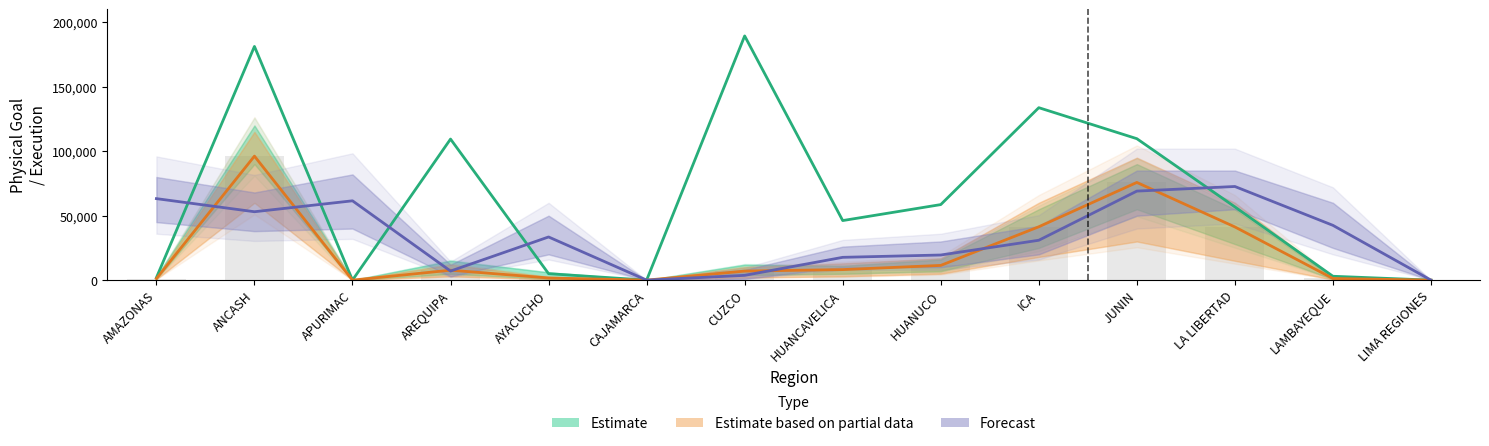

What is the value of the 9th bar from the left?

58606